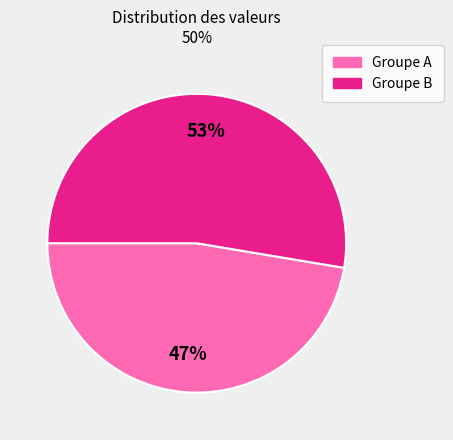

To the nearest percent, what is the average slice percentage?

50%